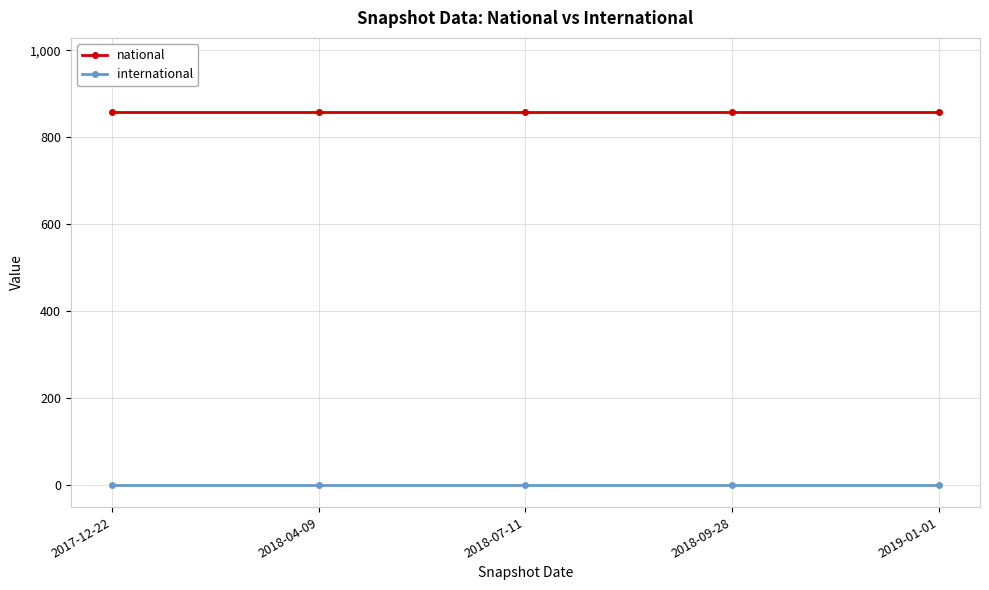

Is the value of international at 2019-01-01 greater than the value of national at 2018-09-28?

No